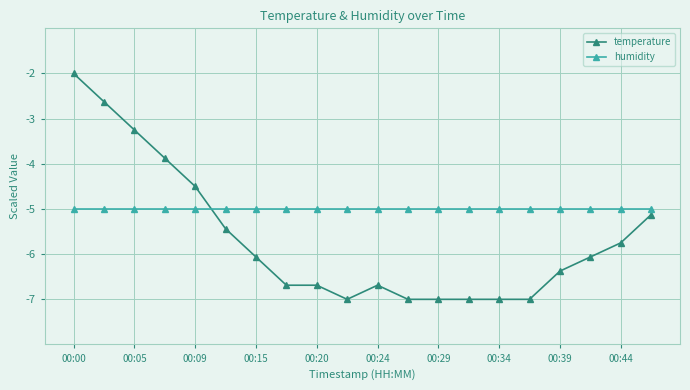

List the series in order of their overall mean, highest first.

humidity, temperature